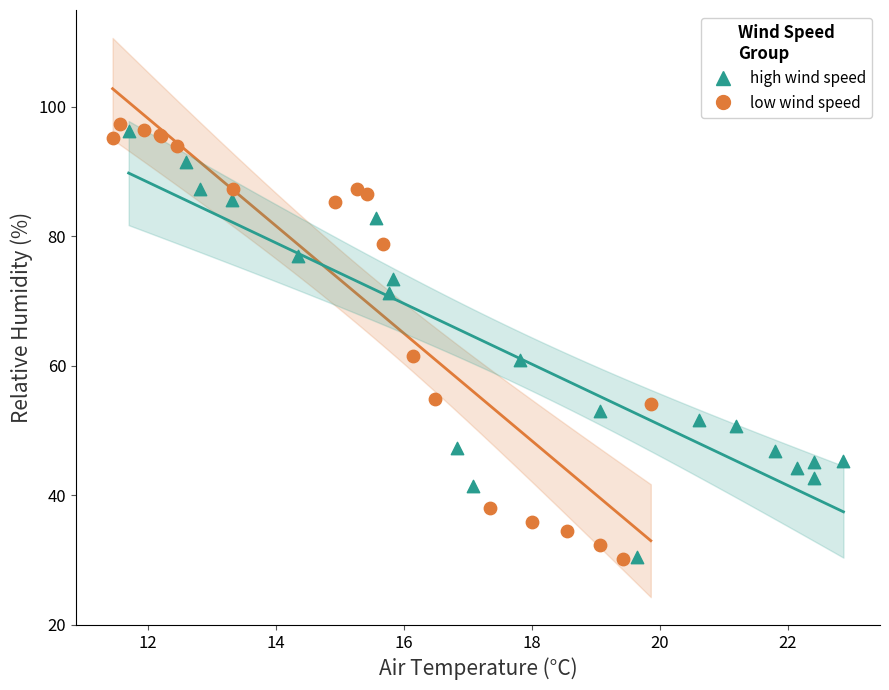

Which series contains the highest Y value?

low wind speed